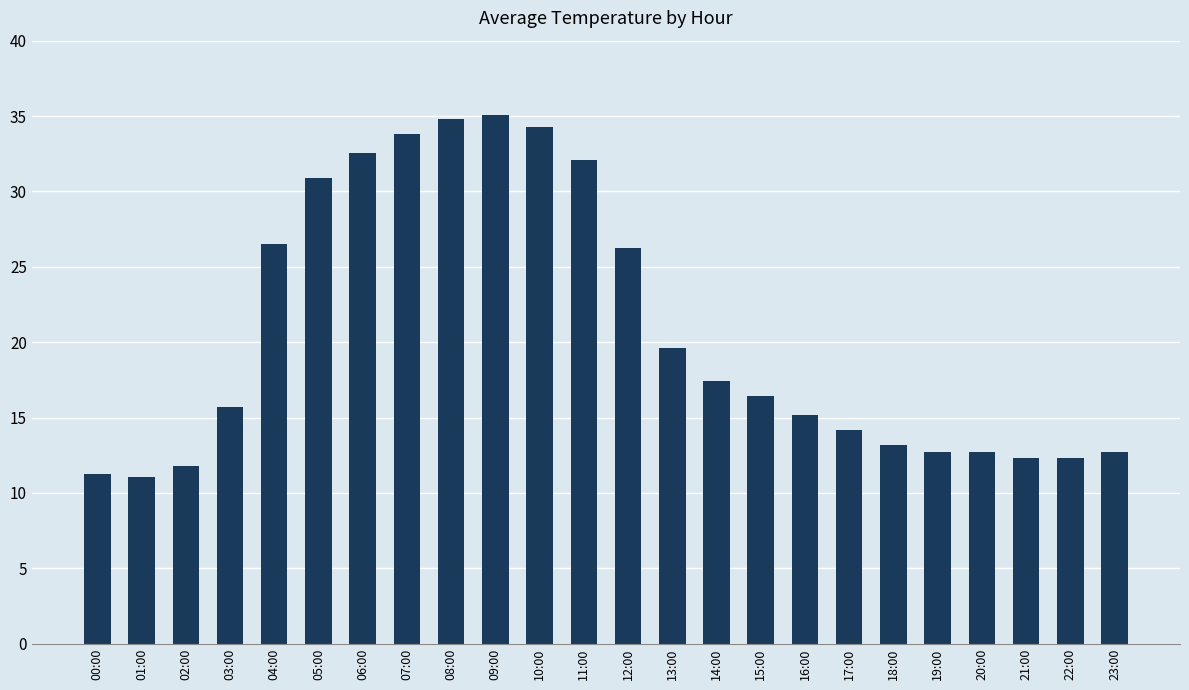

What is the label of the 7th bar from the left?

06:00